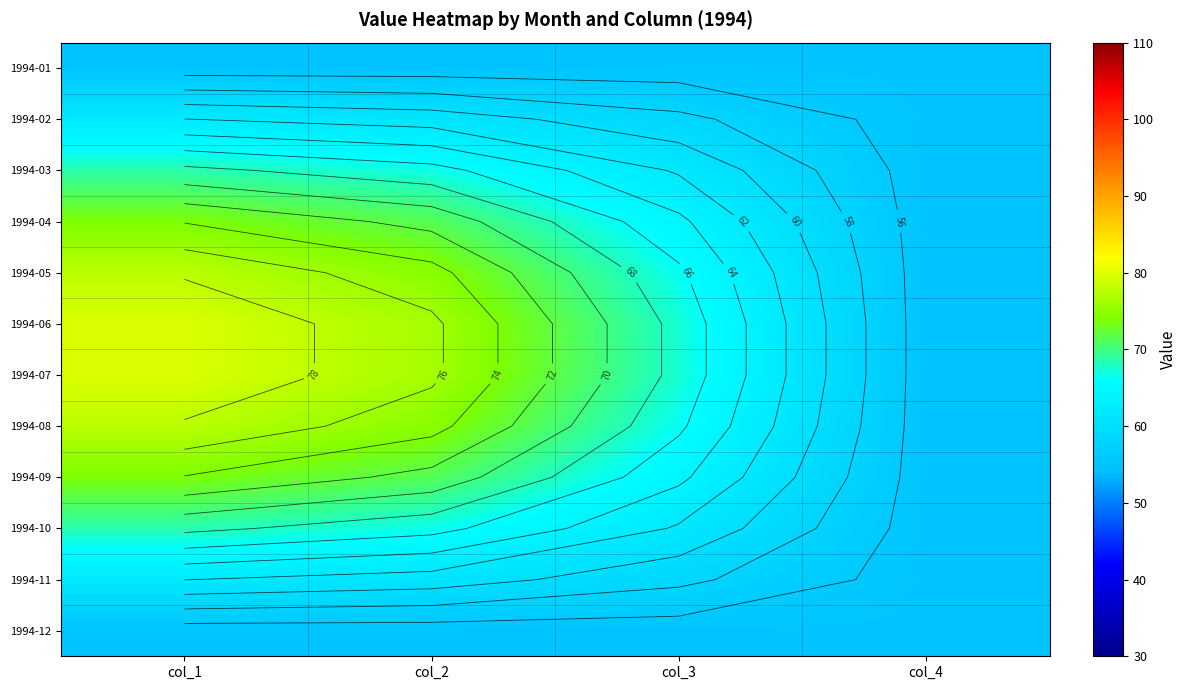

At which category is the sum across all series the highest?

col_1